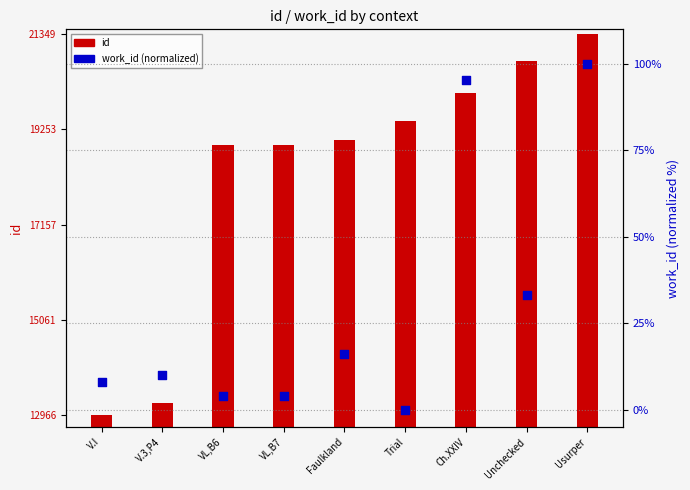

Is the value of work_id (normalized) at Trial greater than the value of id at Trial?

No